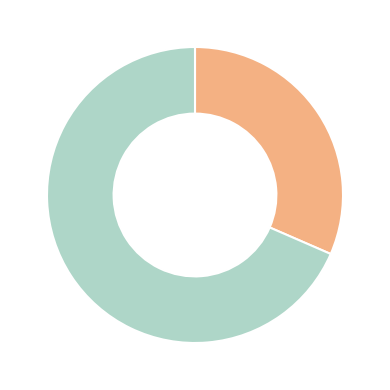

Does any single category account for the majority?

Yes